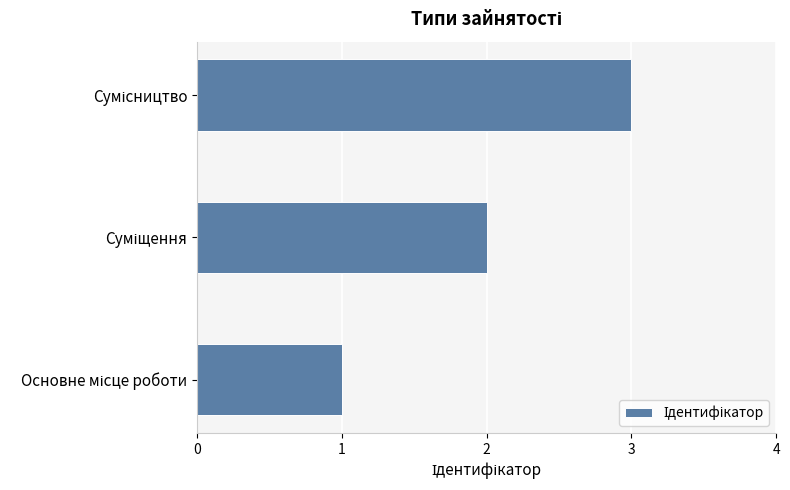

What is the maximum value shown in the chart?

3